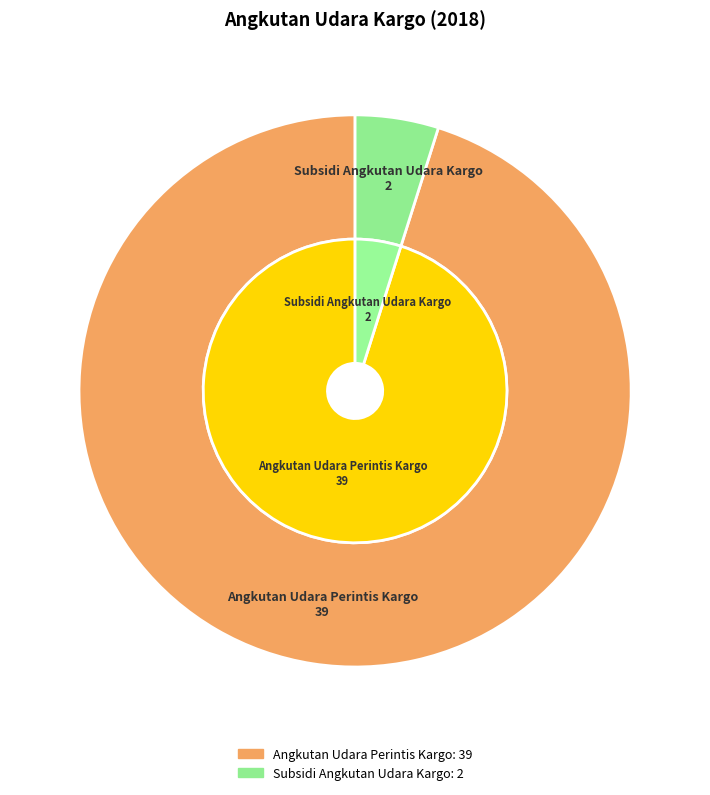

True or false: Subsidi Angkutan Udara Kargo accounts for 1% of the total.

False